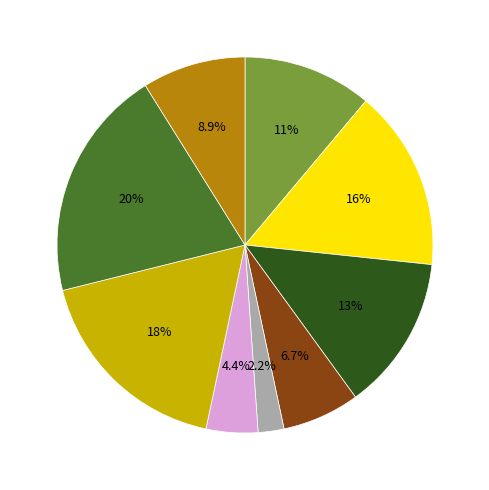

Is there a majority slice in this chart?

No